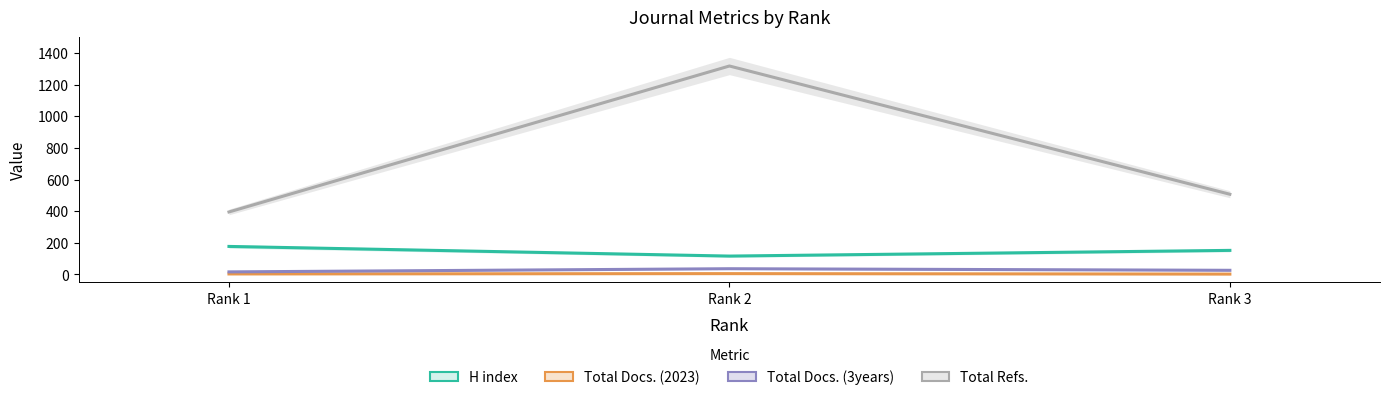

Is it true that Total Docs. (2023) equals 2 at Rank 3?

True